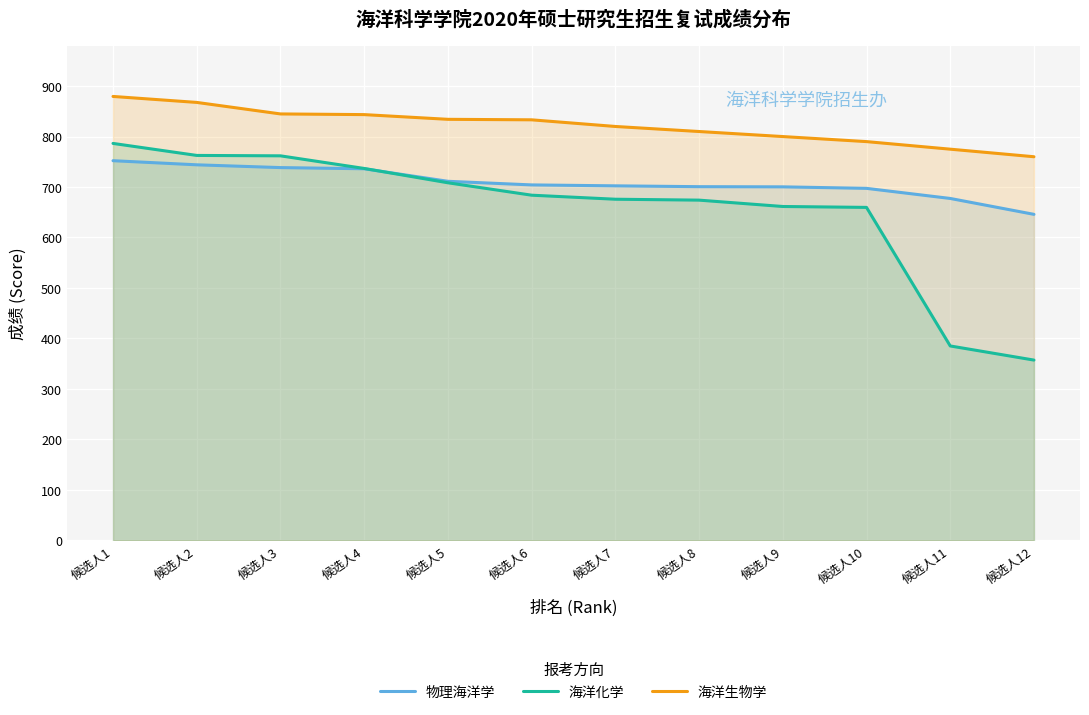

What is the average value of the 物理海洋学 series?

709.2